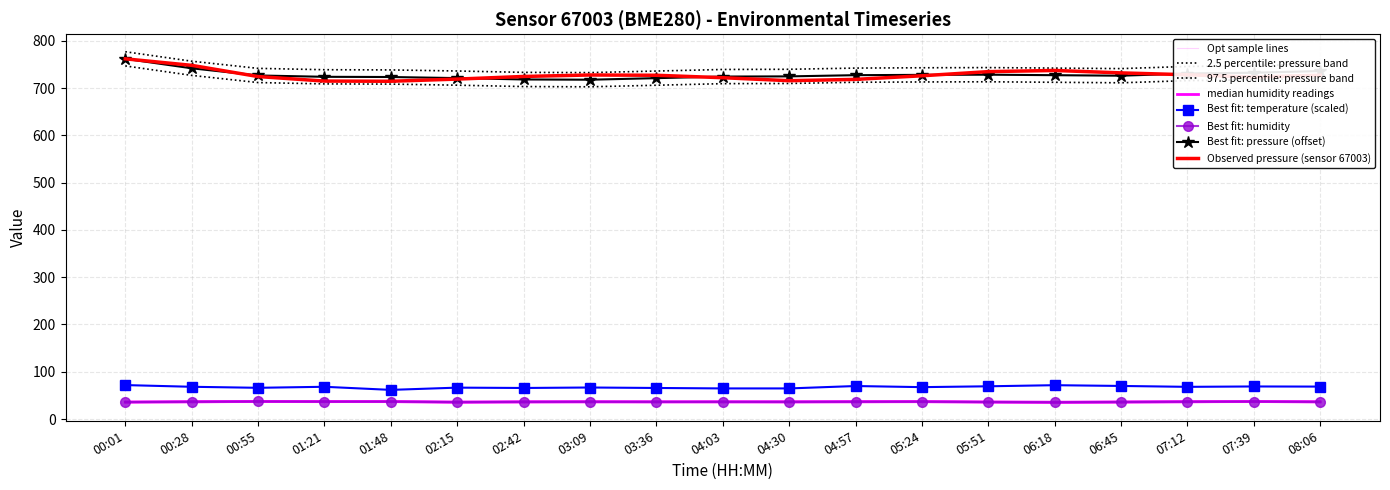

True or false: temperature and humidity cross at least once.

False